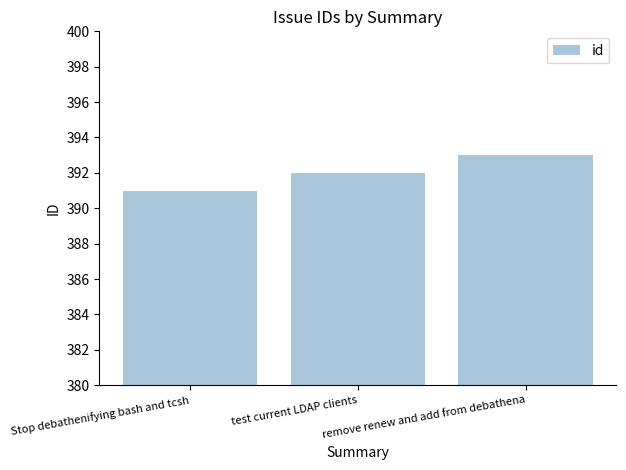

Read the value at Stop debathenifying bash and tcsh.

391